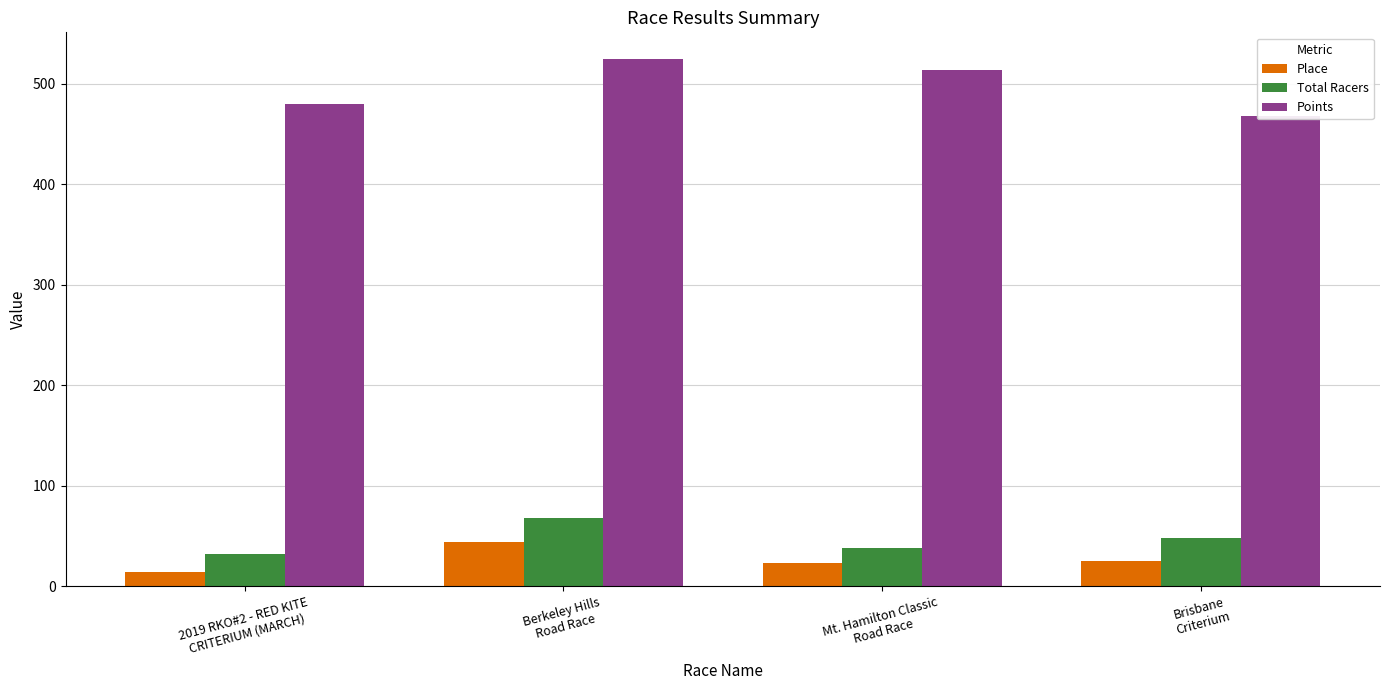

The Points series shows 467.5 at Brisbane
Criterium. True or false?

True